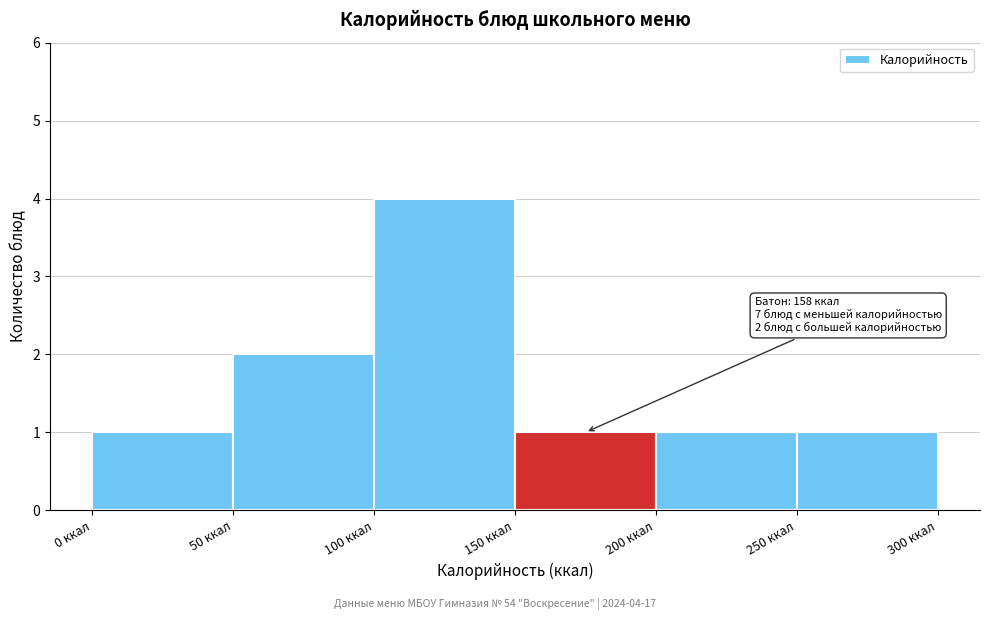

Over which range of the x-axis is the bar tallest?

100 to 150